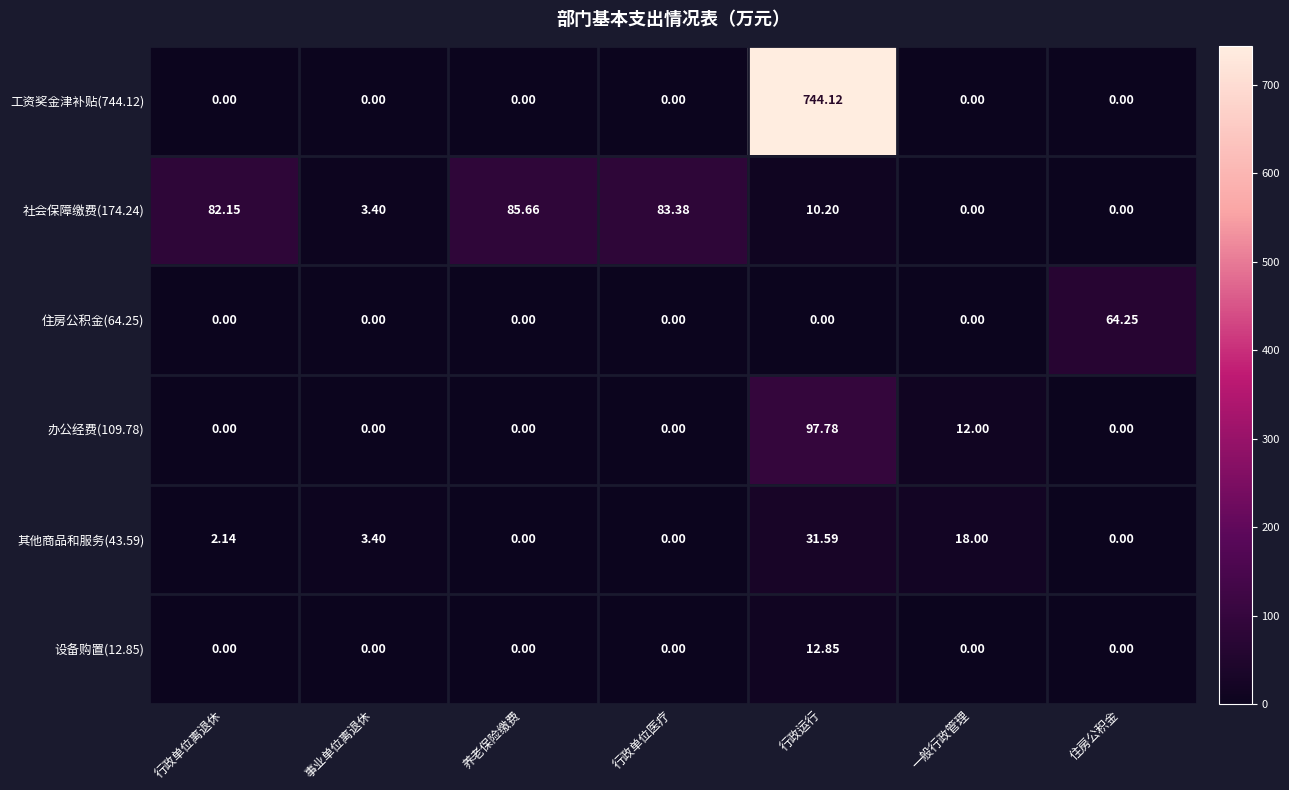

At how many categories does at least one series exceed 113?

1